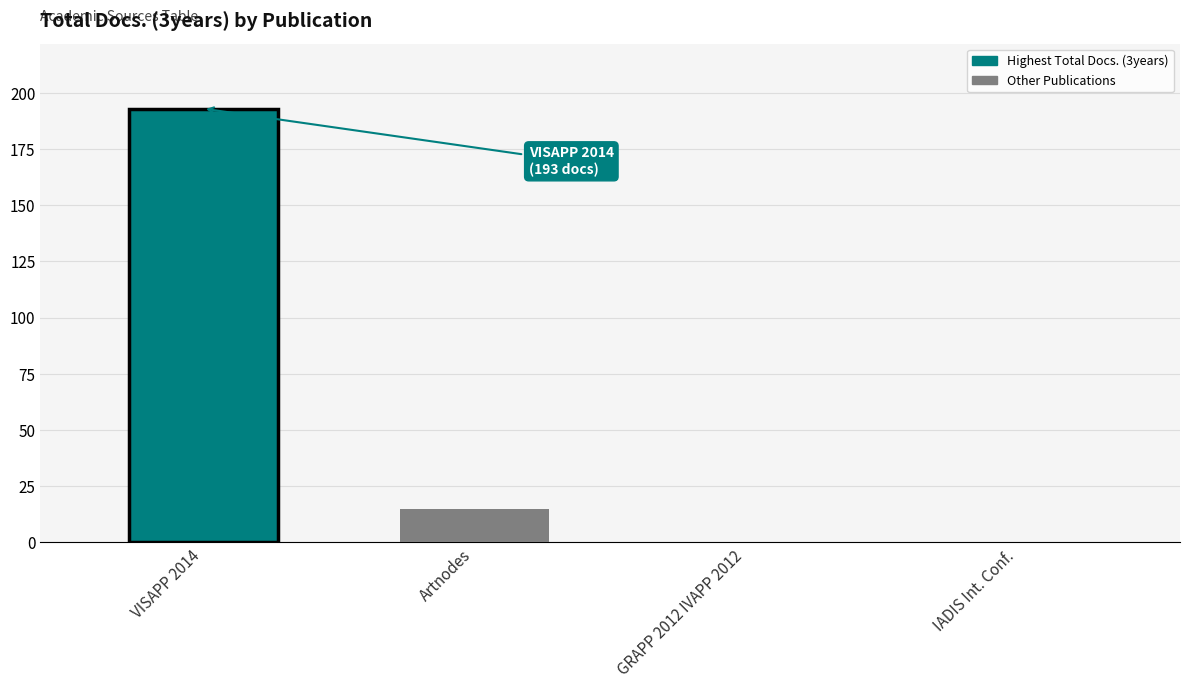

What is the change in value from Artnodes to GRAPP 2012 IVAPP 2012?

-15